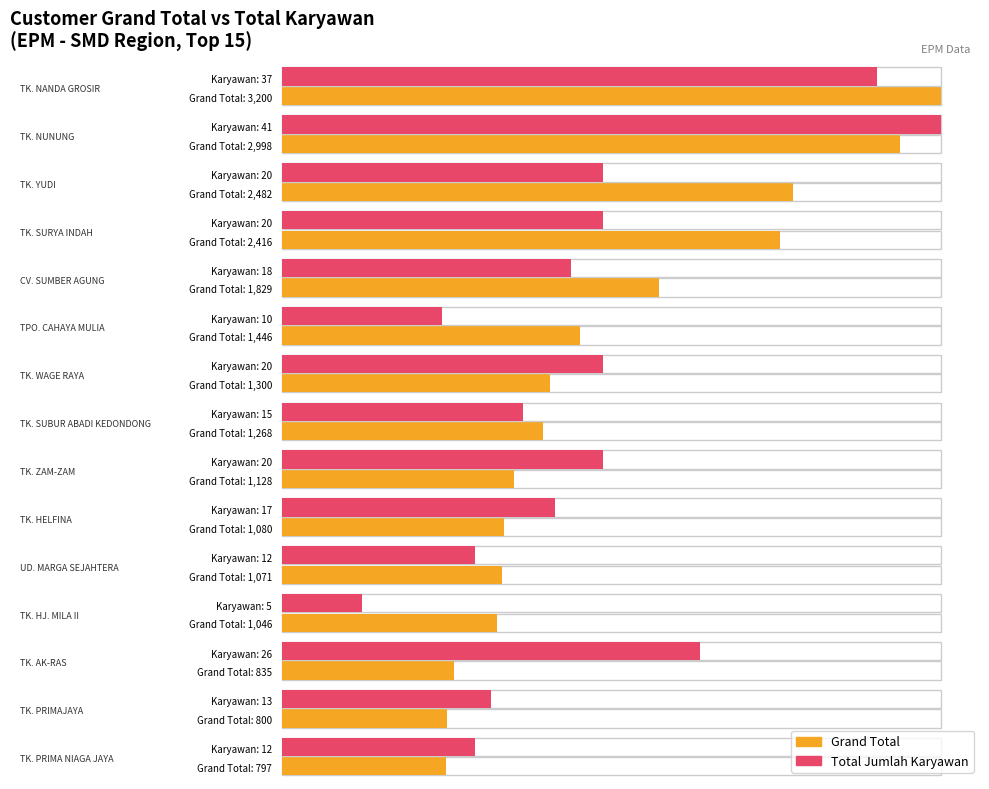

Which has a higher value, TK. SUBUR ABADI KEDONDONG or TPO. CAHAYA MULIA?

TPO. CAHAYA MULIA